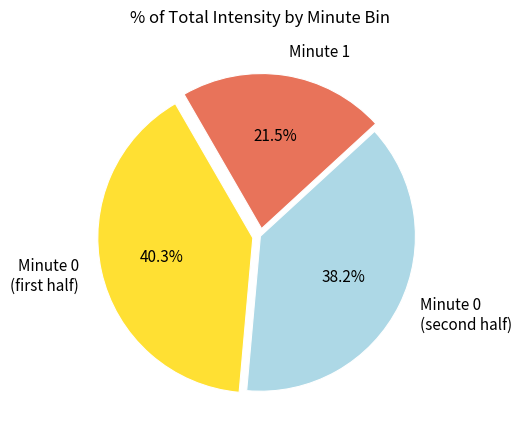

What is the smallest slice in the pie chart?

Minute 1